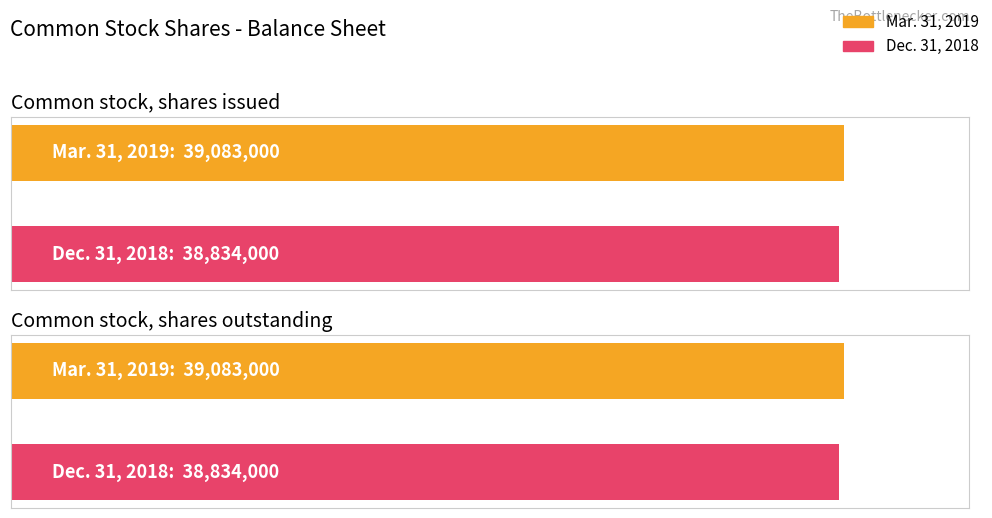

What is the label of the 1st bar from the right?

Common stock, shares outstanding